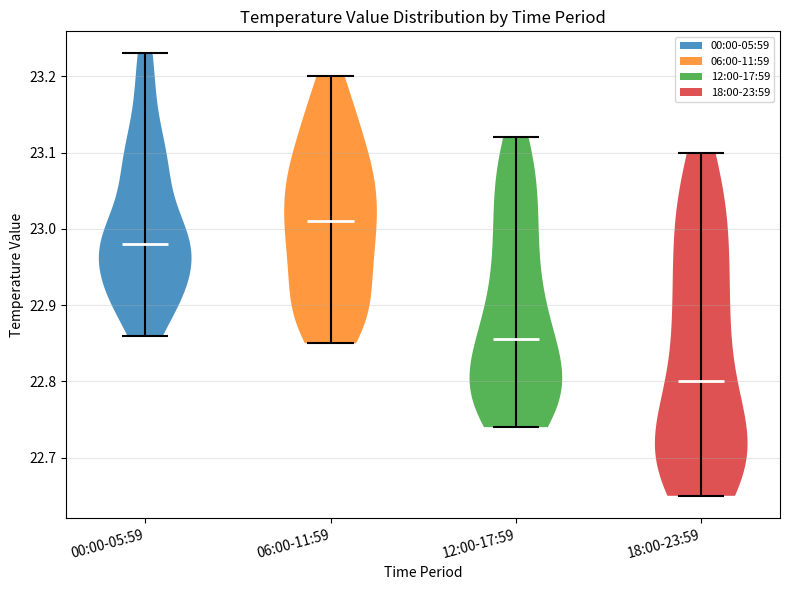

Which violin has the highest median line?

06:00-11:59